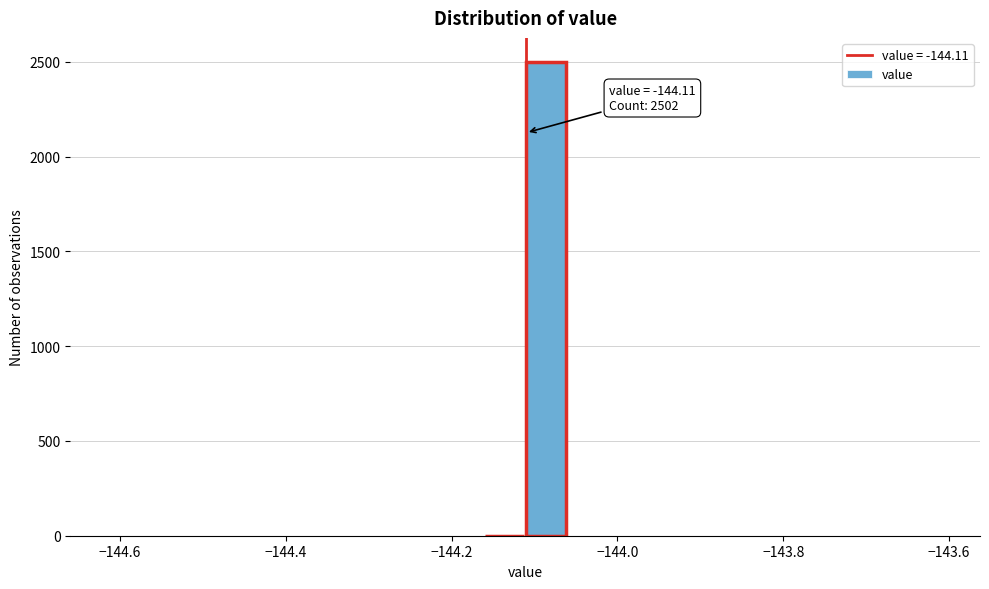

Around what value on the x-axis is the tallest bar? Give the approximate position of its centre, as read against the axis.

-144.08